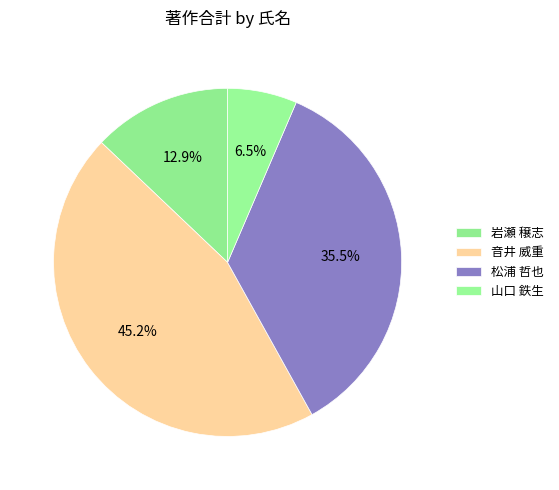

To the nearest percent, what is the combined percentage of 岩瀬 穣志 and 山口 鉄生?

19%